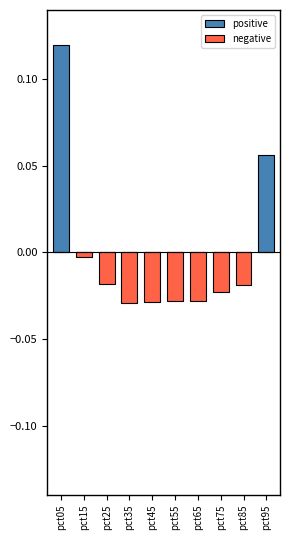

How many bars are there in each group?

2